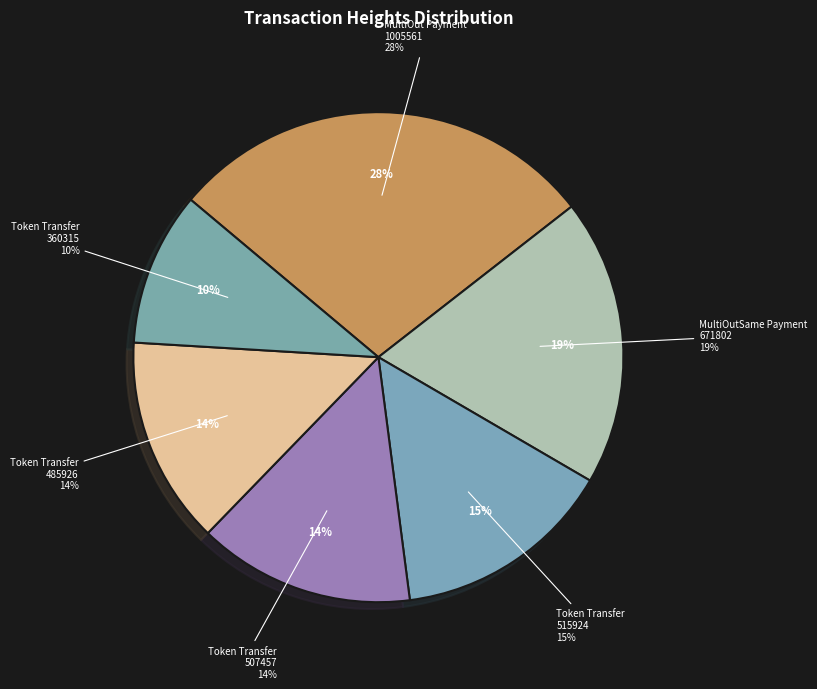

The 515924 slice represents 15% of the pie. True or false?

True